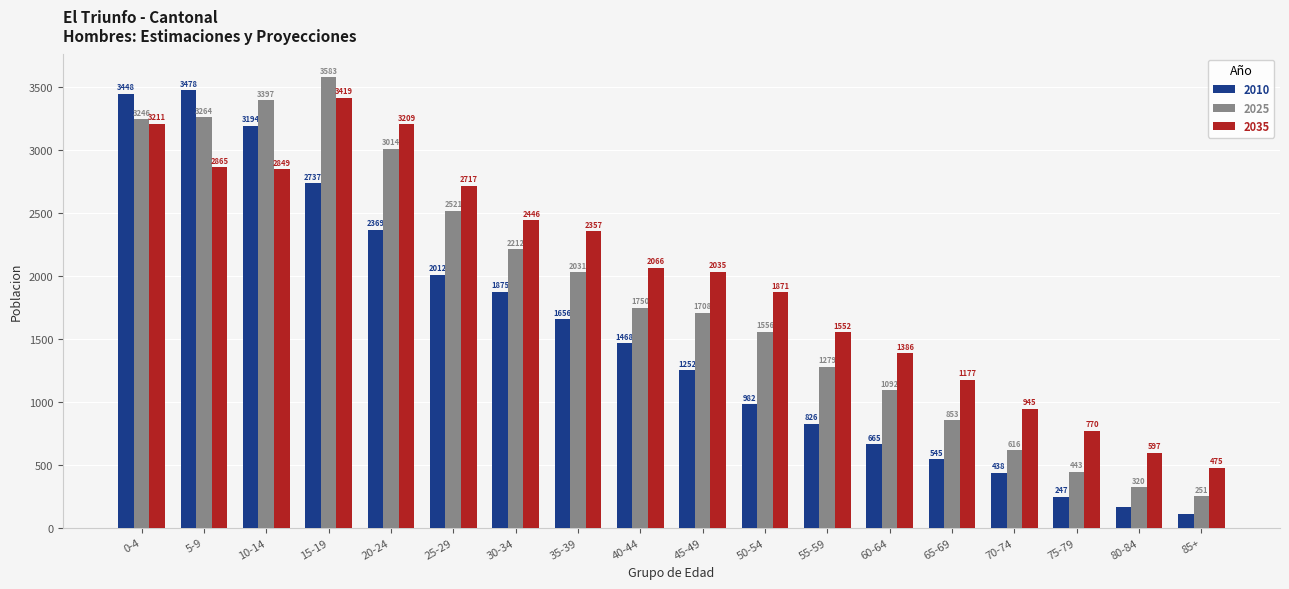

Reading left to right, extract all data points from this chart.

2010: 0-4=3448	5-9=3478	10-14=3194	15-19=2737	20-24=2369	25-29=2012	30-34=1875	35-39=1656	40-44=1468	45-49=1252	50-54=982	55-59=826	60-64=665	65-69=545	70-74=438	75-79=247	80-84=168	85+=107
2025: 0-4=3246	5-9=3264	10-14=3397	15-19=3583	20-24=3014	25-29=2521	30-34=2212	35-39=2031	40-44=1750	45-49=1708	50-54=1556	55-59=1279	60-64=1092	65-69=853	70-74=616	75-79=443	80-84=320	85+=251
2035: 0-4=3211	5-9=2865	10-14=2849	15-19=3419	20-24=3209	25-29=2717	30-34=2446	35-39=2357	40-44=2066	45-49=2035	50-54=1871	55-59=1552	60-64=1386	65-69=1177	70-74=945	75-79=770	80-84=597	85+=475